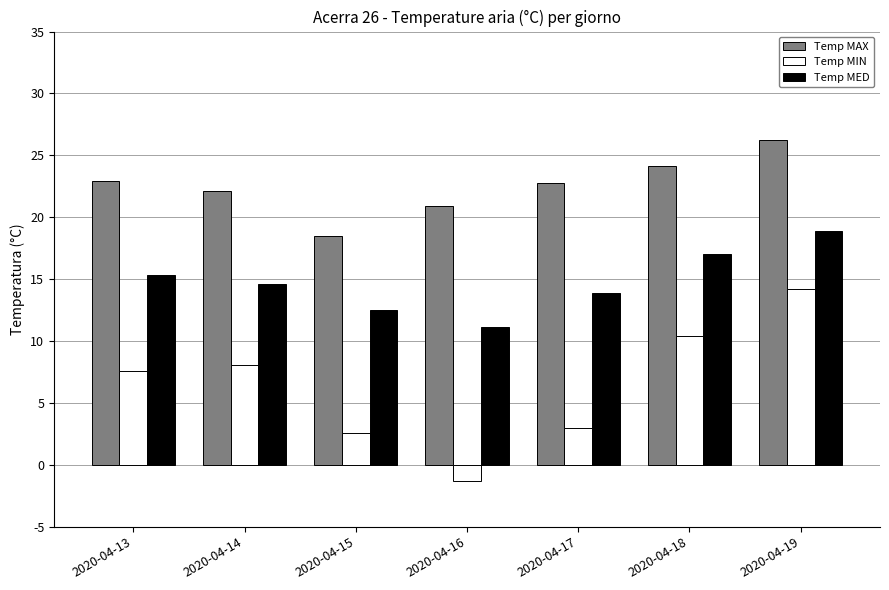

Read the Temp MIN value at 2020-04-17.

3.0